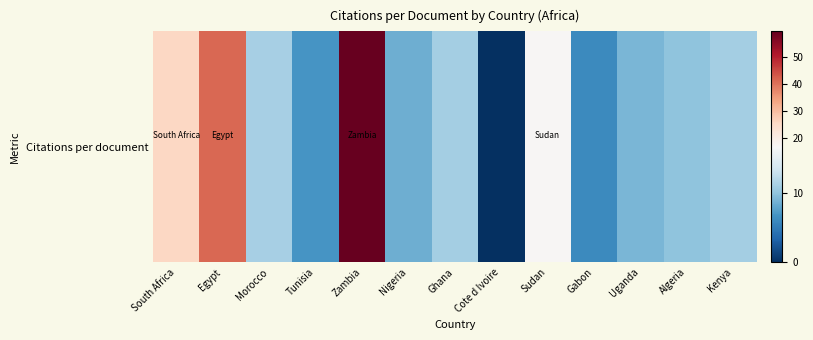

True or false: the data shows 41.1 at Egypt.

True